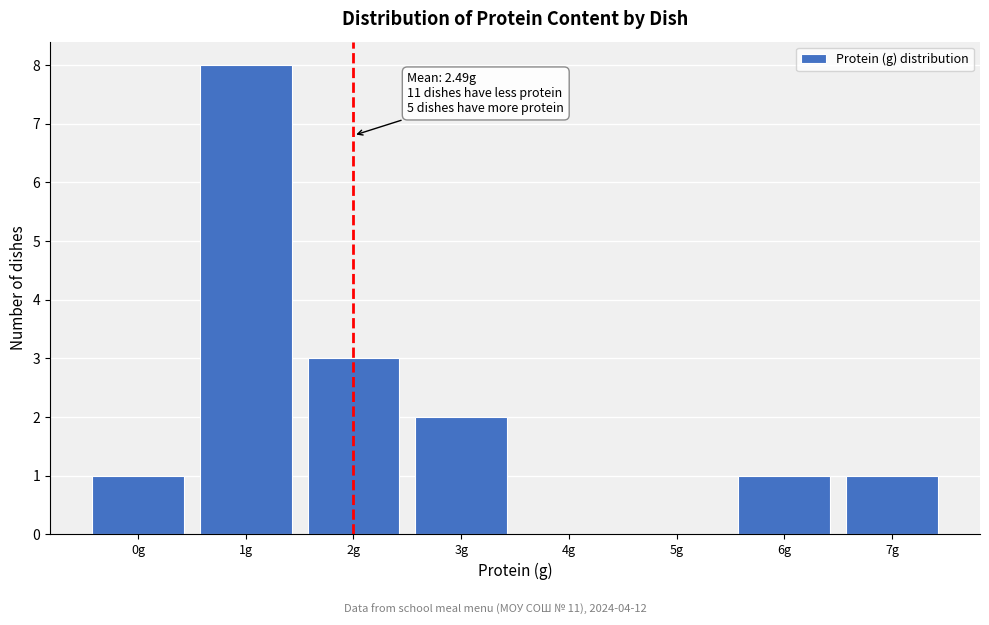

Reading left to right, transcribe all the data shown in this chart.

0g=1	1g=8	2g=3	3g=2	4g=0	5g=0	6g=1	7g=1